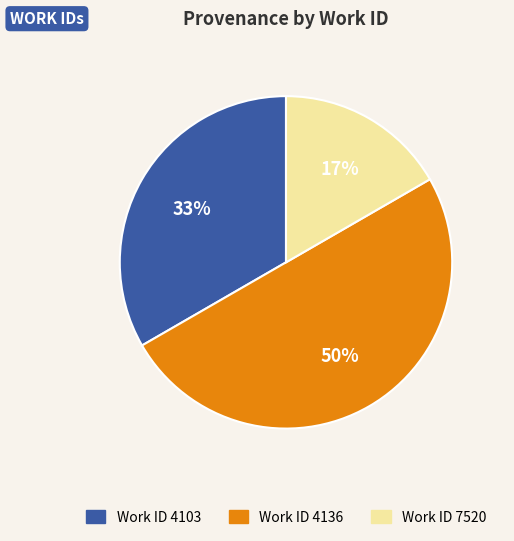

To the nearest percent, what is the difference between the largest and smallest slice percentages?

33%